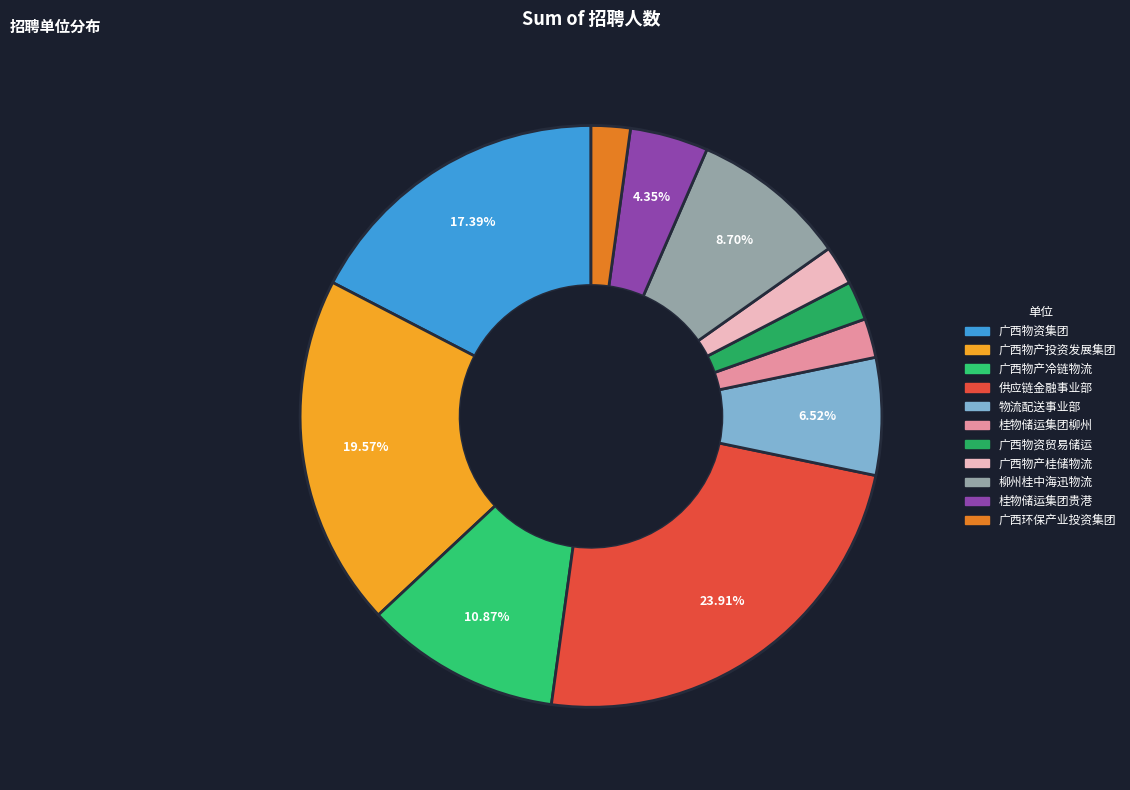

Is there a majority slice in this chart?

No